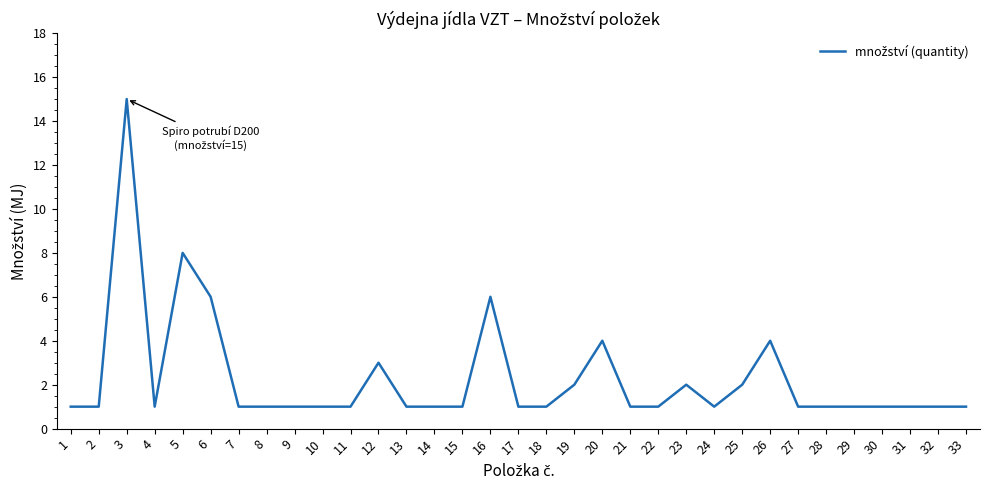

What is the difference between the second highest and second lowest values?

7